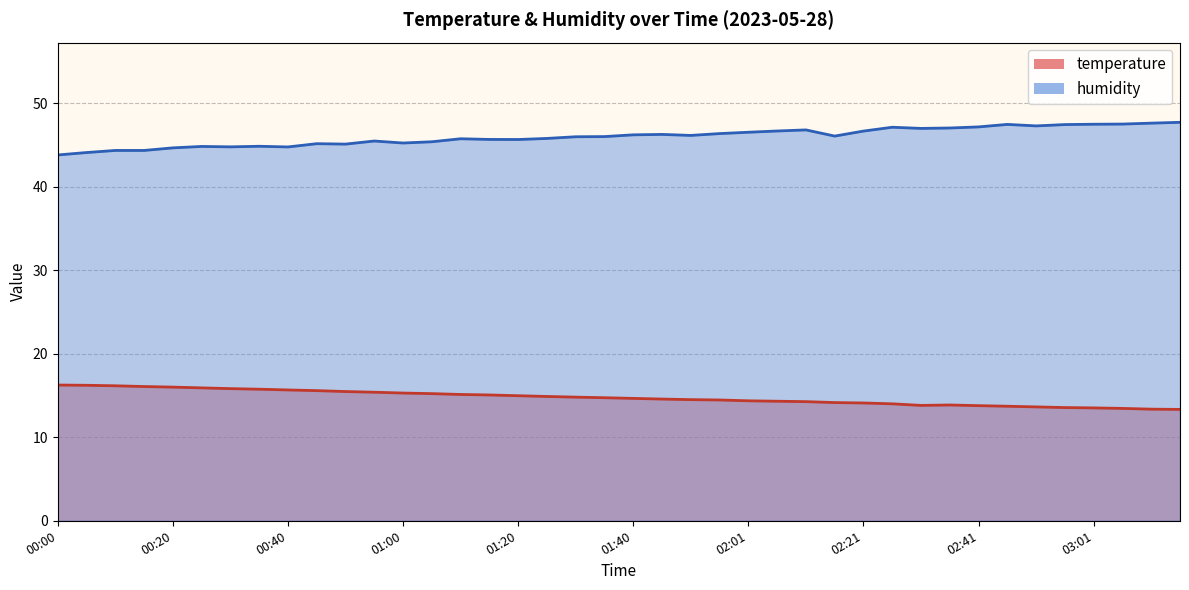

Is the value of humidity at 00:40 greater than the value of temperature at 01:05?

Yes